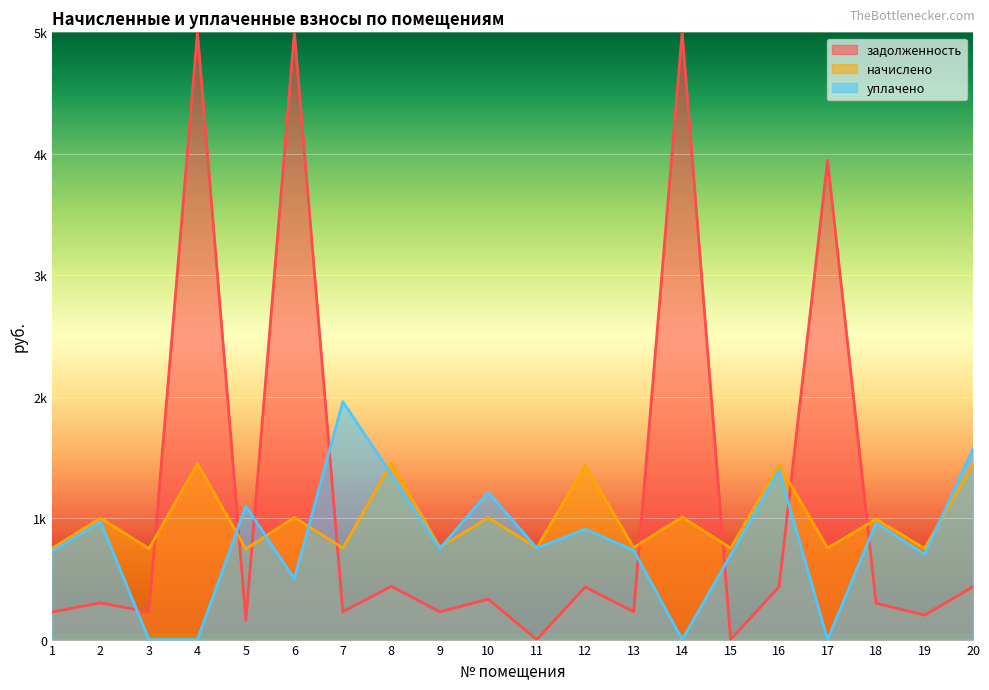

Which category has the lowest value in the уплачено series?

3